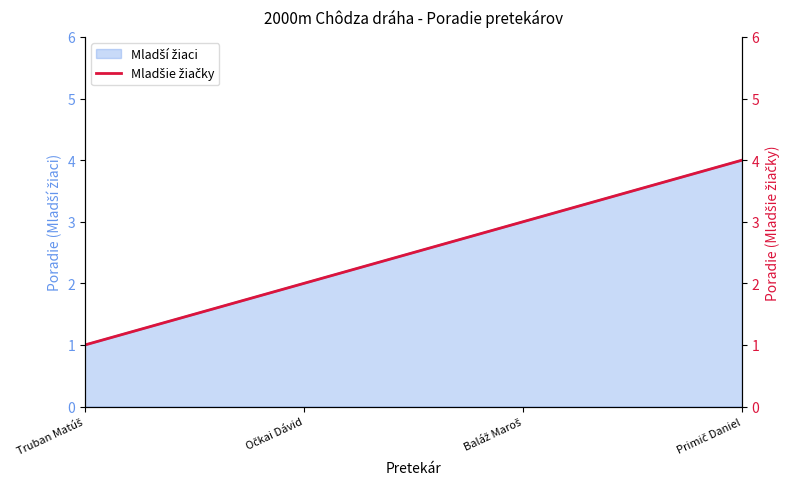

List the labels in order of value, smallest first.

Truban Matúš, Očkai Dávid, Baláž Maroš, Primič Daniel